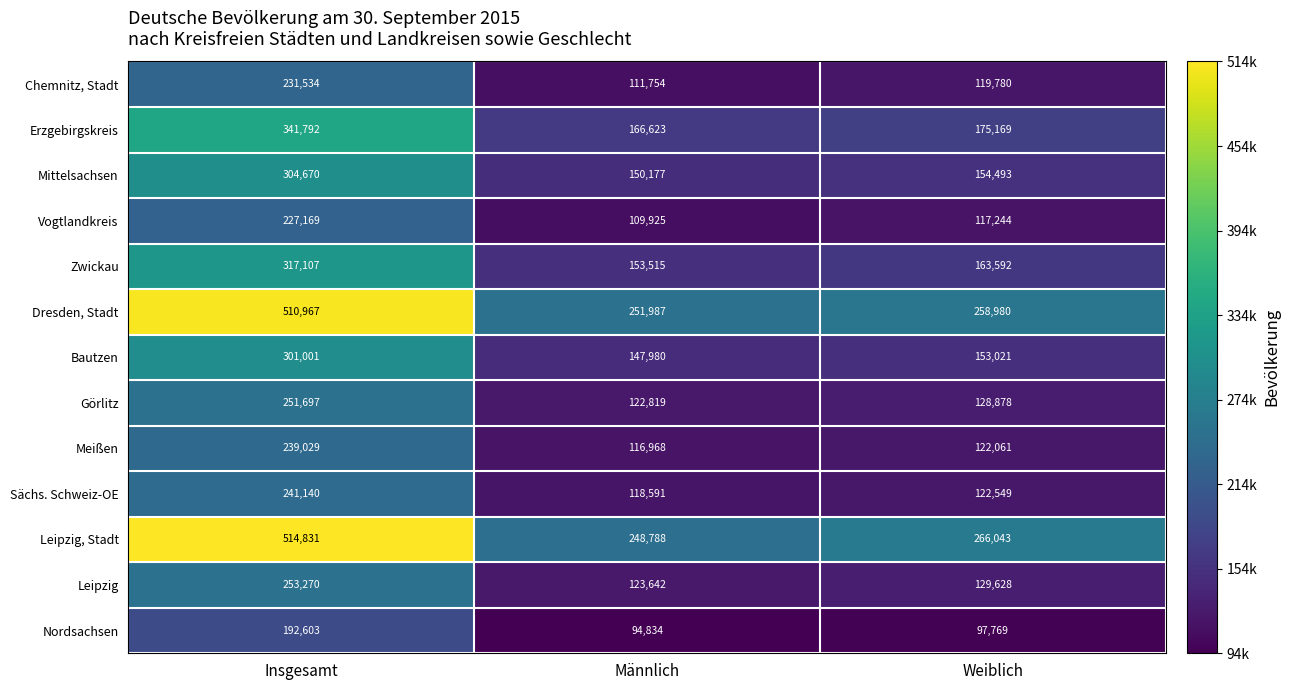

At which label is Erzgebirgskreis closest to 254207?

Weiblich